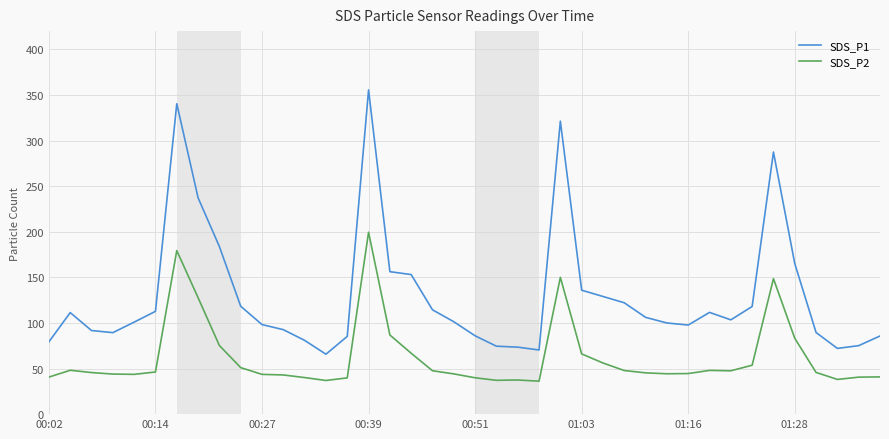

What is the maximum value shown in the chart?

355.5